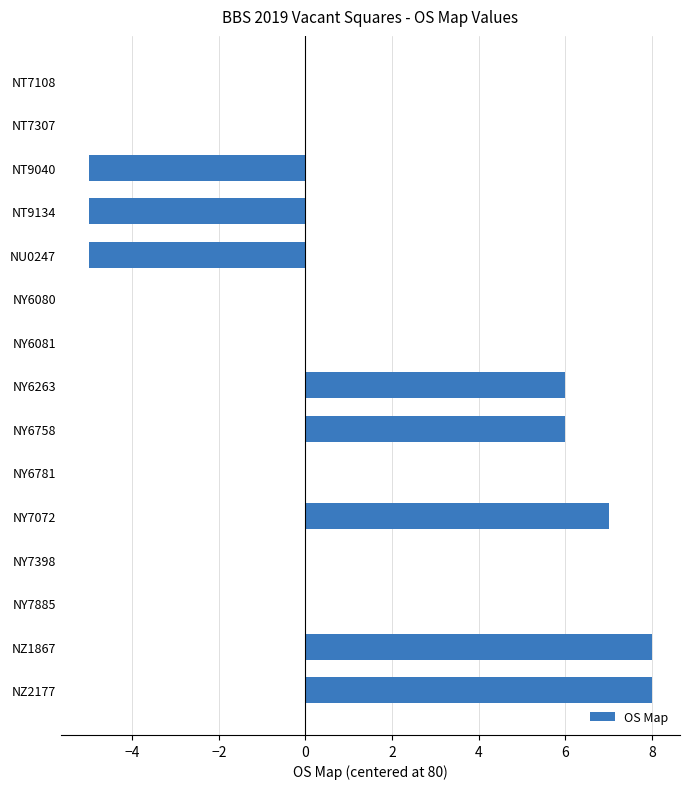

How many distinct data groups are displayed?

1